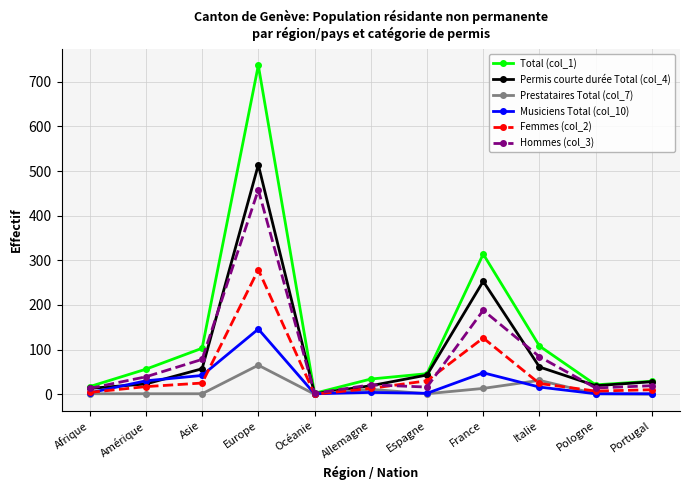

What are all the series names shown in the legend?

Total (col_1), Permis courte durée Total (col_4), Prestataires Total (col_7), Musiciens Total (col_10), Femmes (col_2), Hommes (col_3)